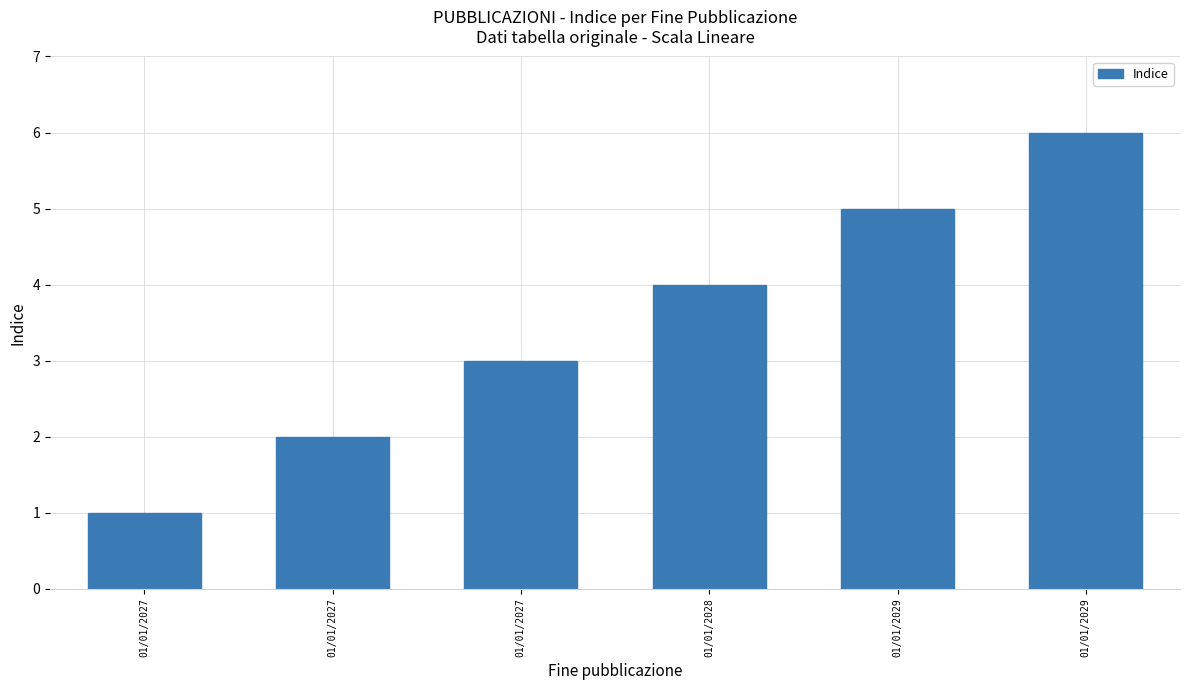

How many values are below 4?

3